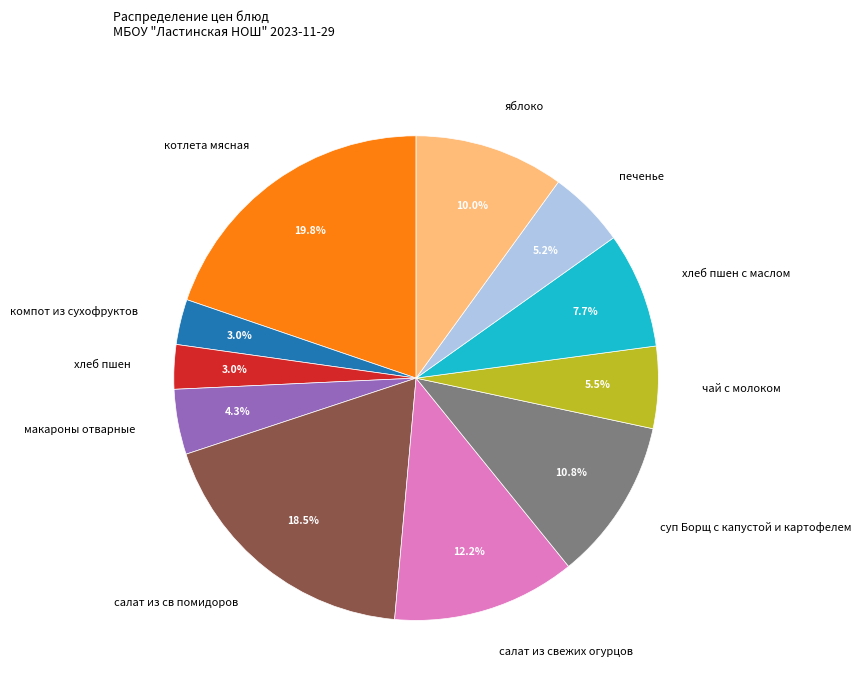

Approximately how many times larger is the value at компот из сухофруктов compared to хлеб пшен?

1.0